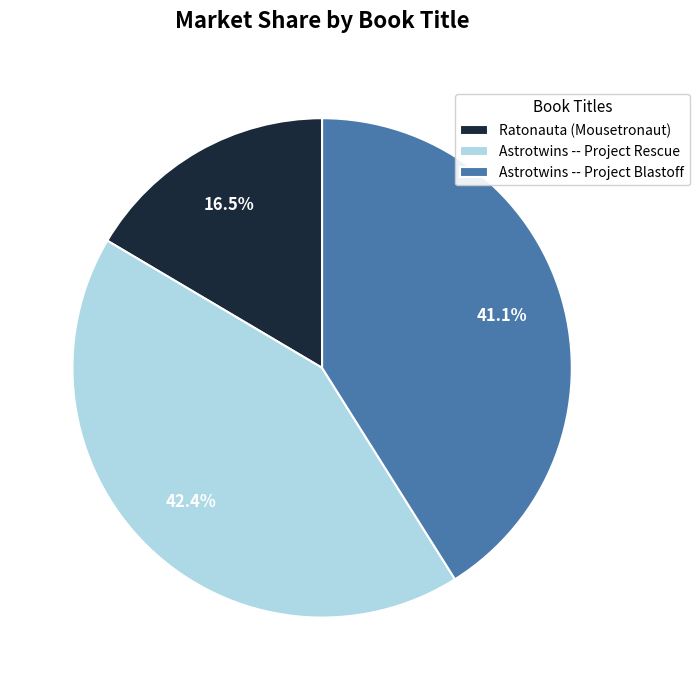

What percentage is the Astrotwins -- Project Rescue slice, to the nearest percent?

42%